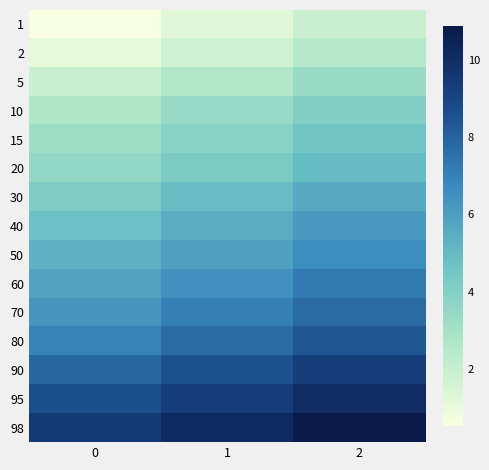

Reading left to right, what are all the values shown in this chart?

1: 0=0.5	1=1.2	2=1.9
2: 0=1.1	1=1.8	2=2.5
5: 0=1.9	1=2.6	2=3.3
10: 0=2.7	1=3.4	2=4.1
15: 0=3.2	1=3.9	2=4.6
20: 0=3.6	1=4.3	2=5.0
30: 0=4.2	1=4.9	2=5.6
40: 0=4.8	1=5.5	2=6.2
50: 0=5.3	1=6.0	2=6.7
60: 0=5.8	1=6.5	2=7.2
70: 0=6.3	1=7.0	2=7.7
80: 0=7.0	1=7.7	2=8.4
90: 0=7.9	1=8.6	2=9.3
95: 0=8.6	1=9.3	2=10.0
98: 0=9.4	1=10.2	2=10.9